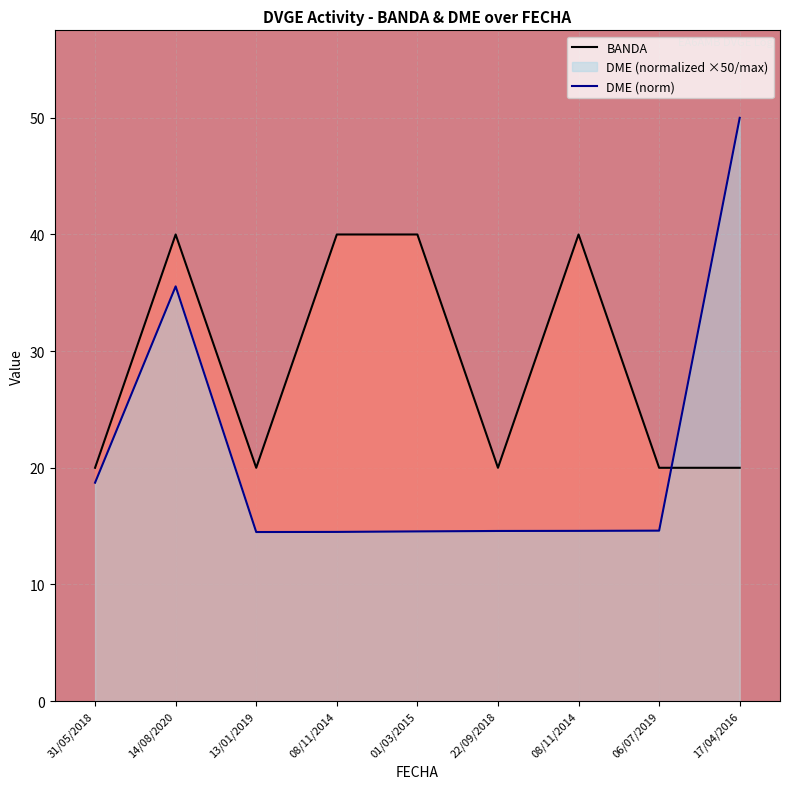

Count the number of data series in this chart.

2